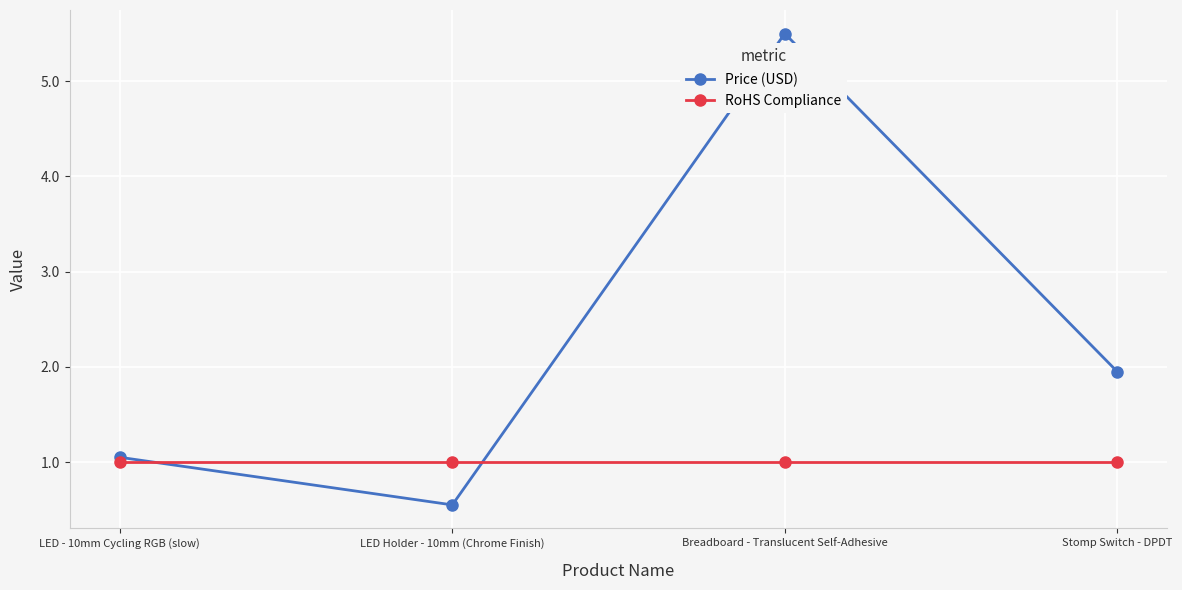

List the series in order of their overall mean, highest first.

Price (USD), RoHS Compliance